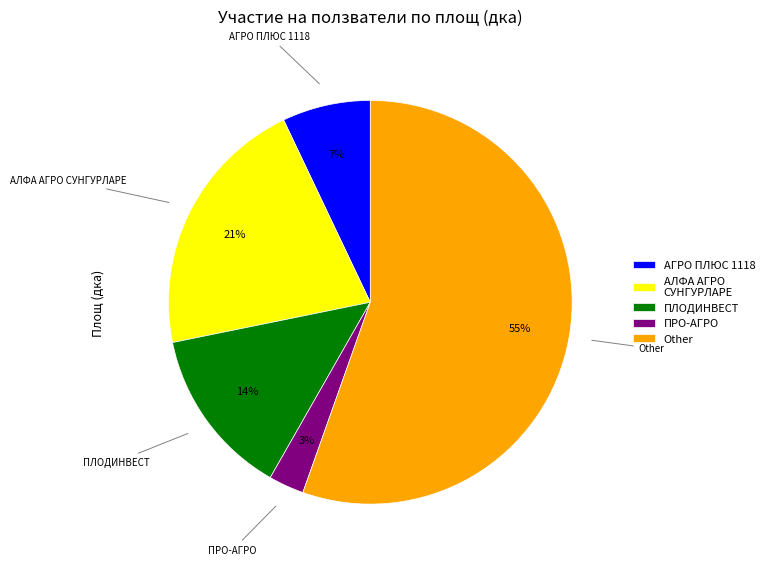

The Other slice represents 68% of the pie. True or false?

False